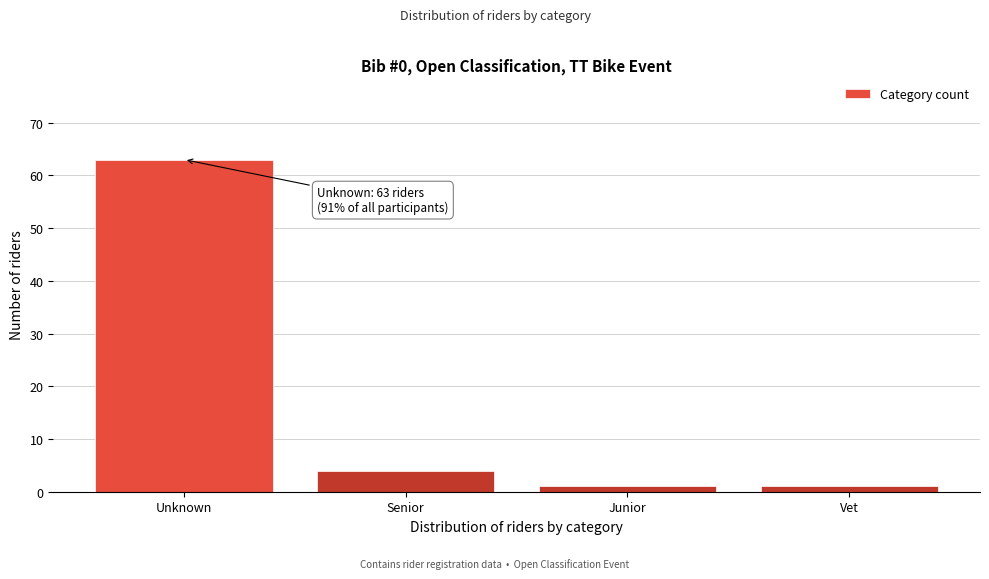

Reading left to right, what are all the values shown in this chart?

63	4	1	1